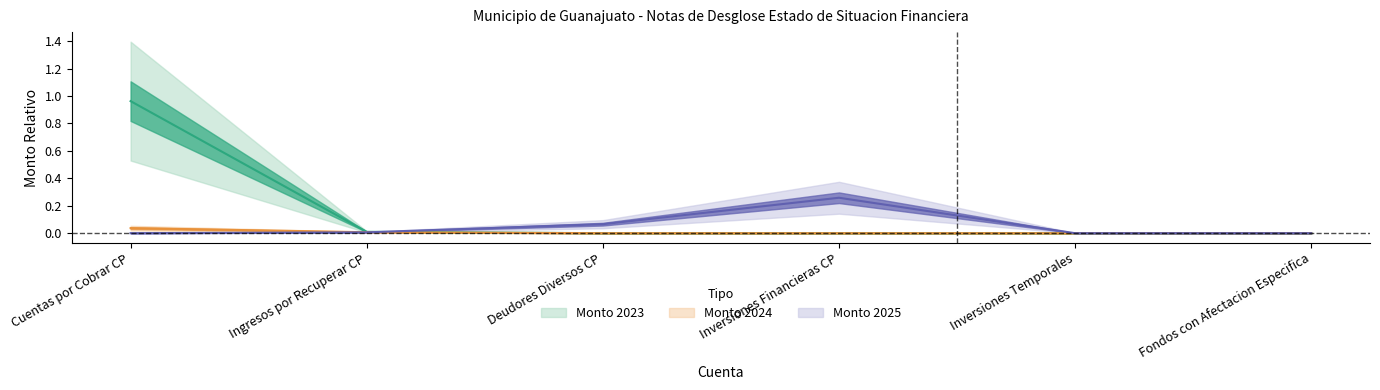

Does the chart display data point markers on the line(s)?

No